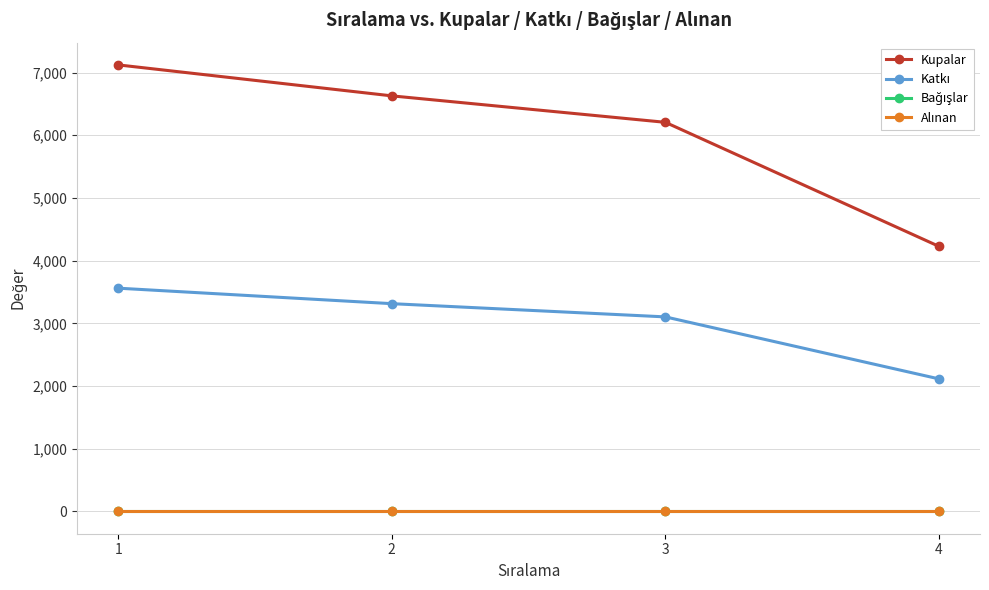

Does the chart have visible grid lines?

Yes